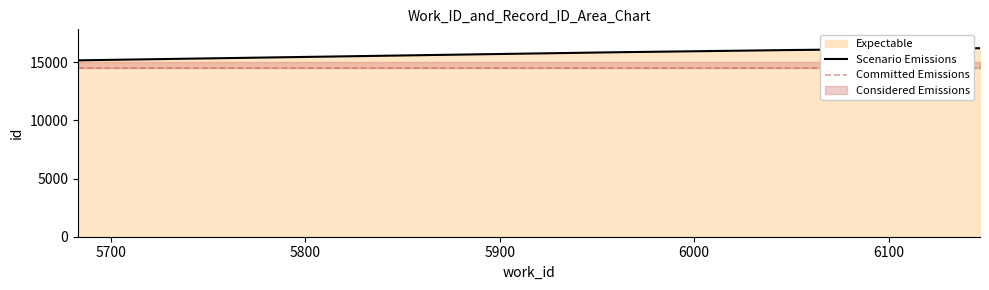

Approximately how many times larger is the value at 6147 compared to 5973?

1.0